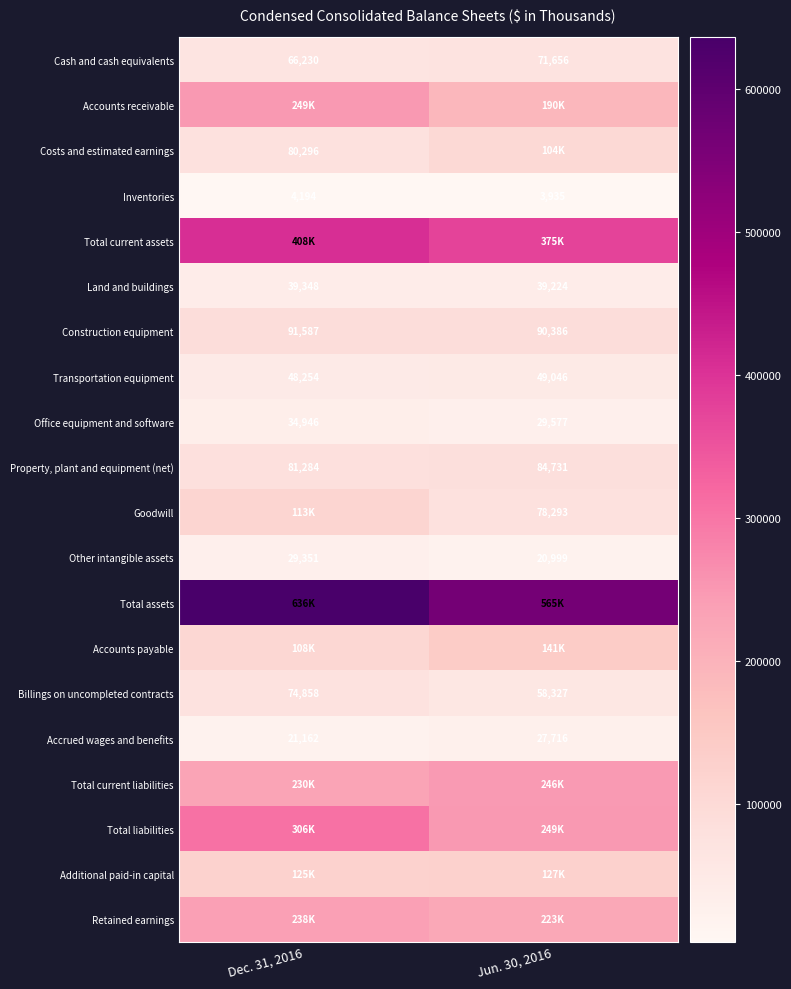

Which category has the highest value in the Property, plant and equipment (net) series?

Jun. 30, 2016